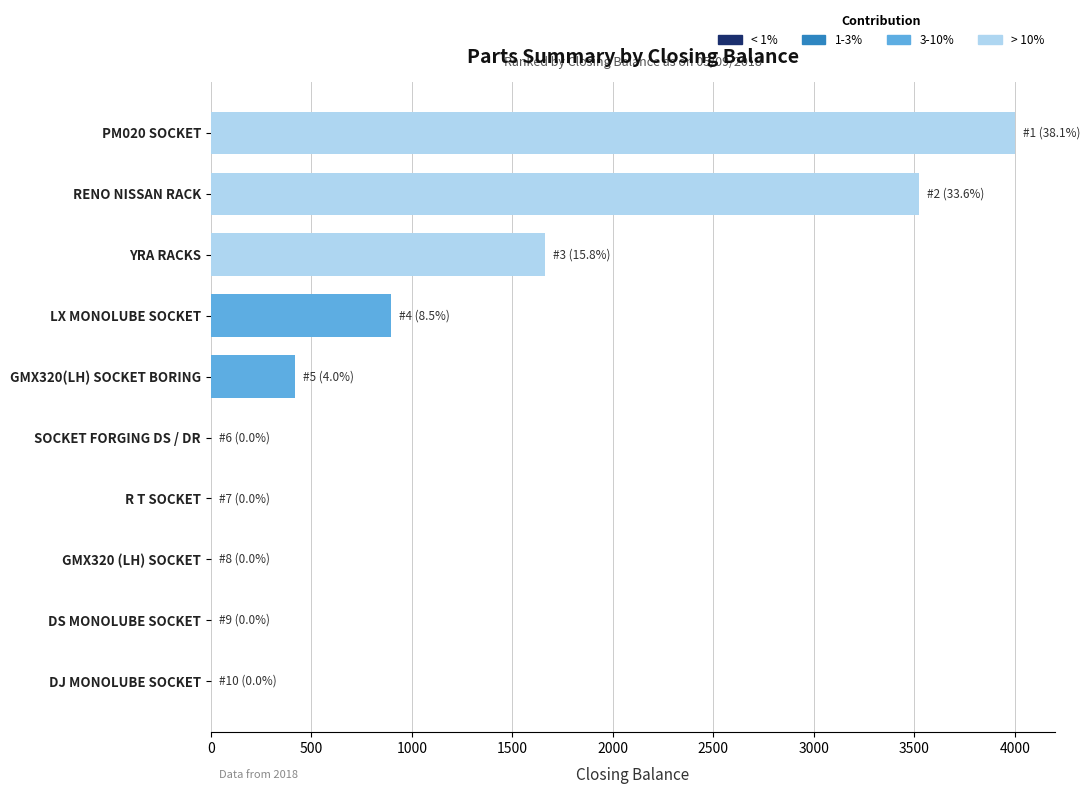

What is the sum of all values?

10499